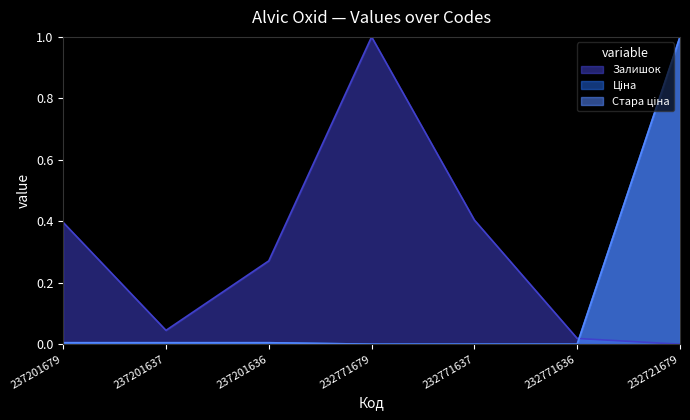

How many times do Залишок and Ціна cross each other?

1